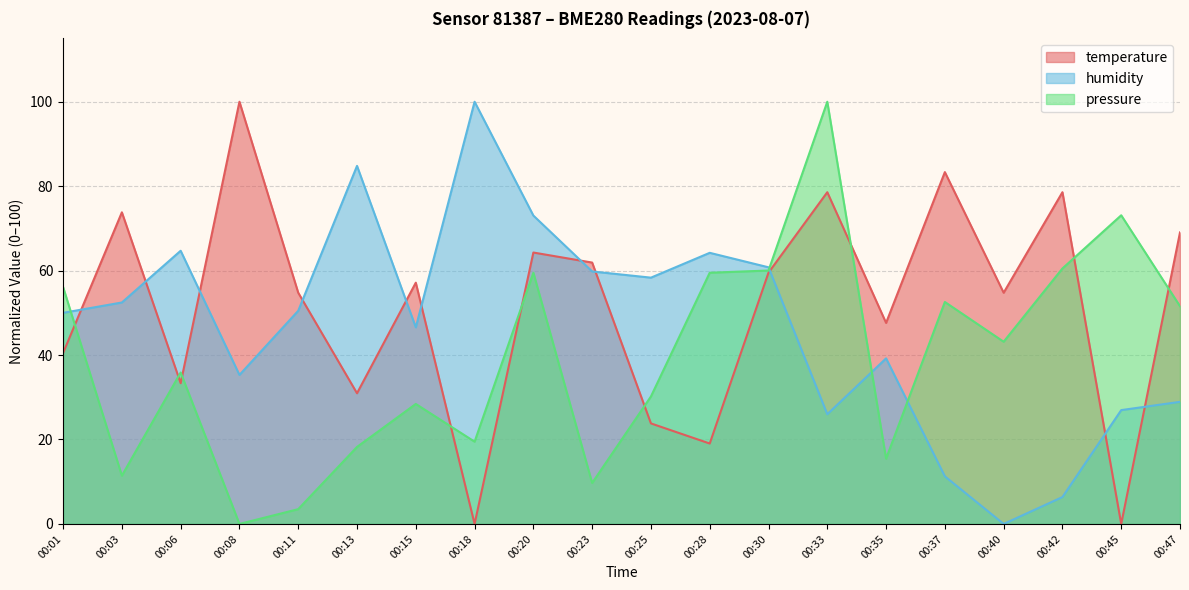

What is the sum of the pressure values at 00:01 and 00:06?

92.0